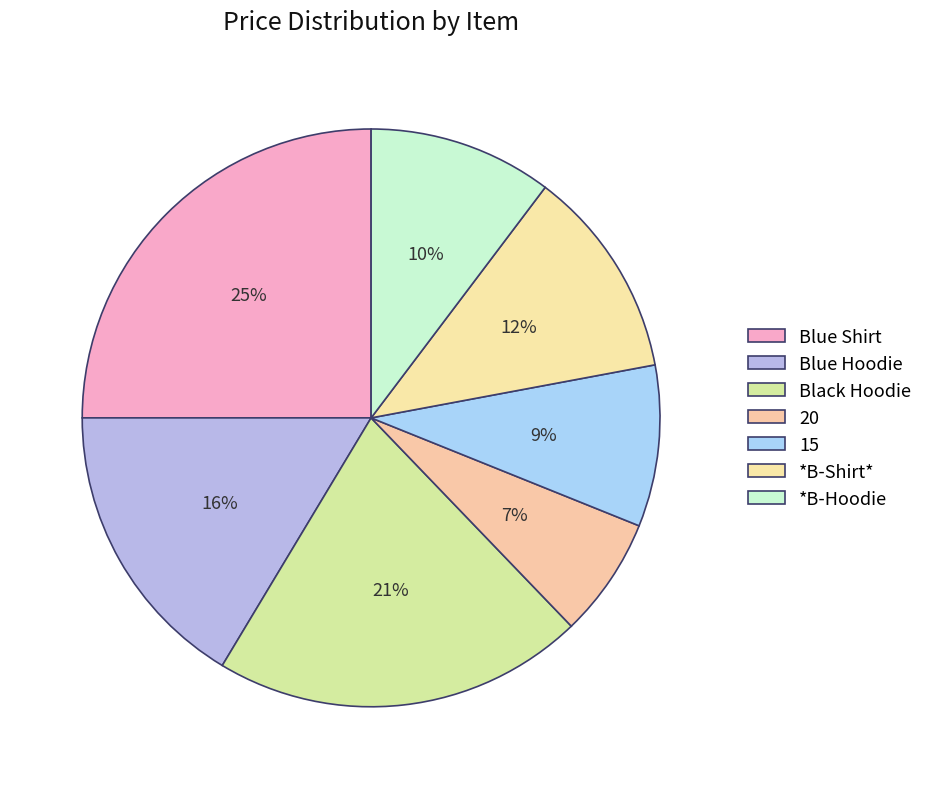

How many slices are in this pie chart?

7